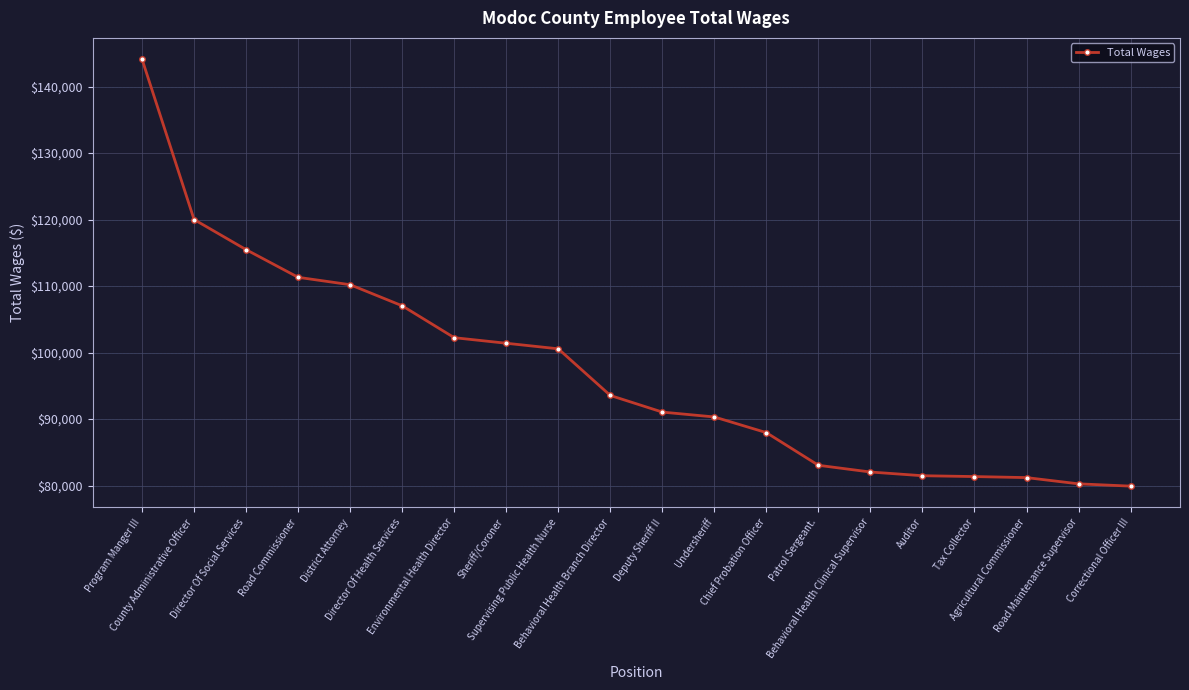

What is the maximum value shown in the chart?

144100